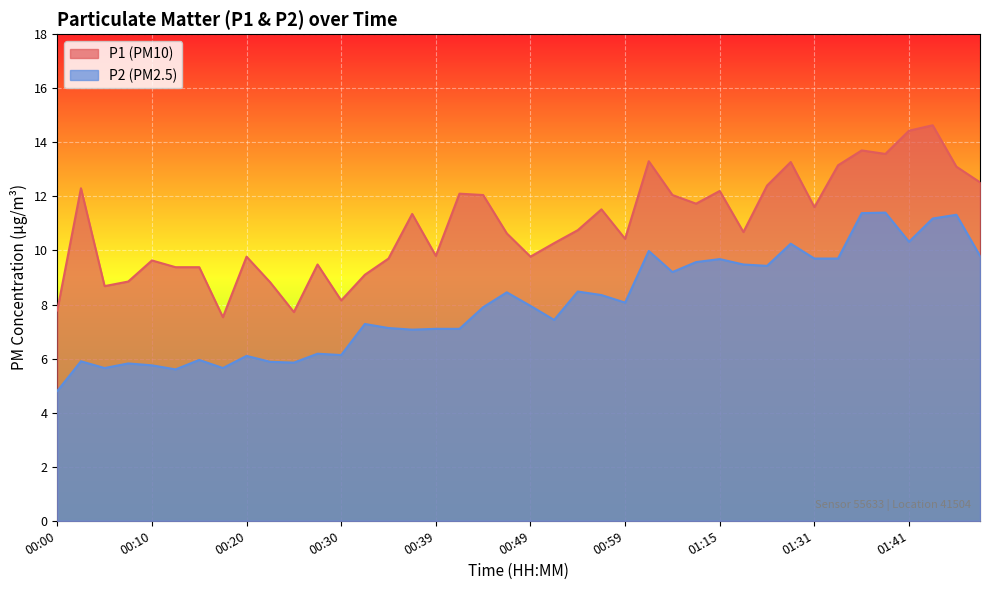

True or false: P2 and P1 cross at least once.

False